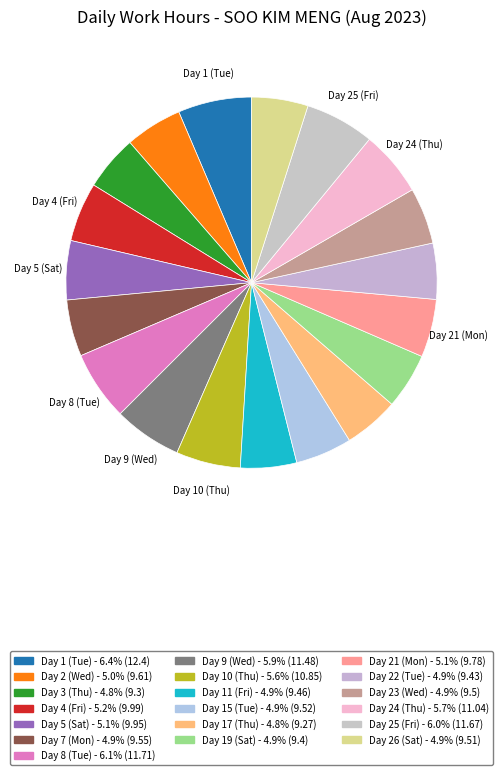

How many slices are in this pie chart?

19